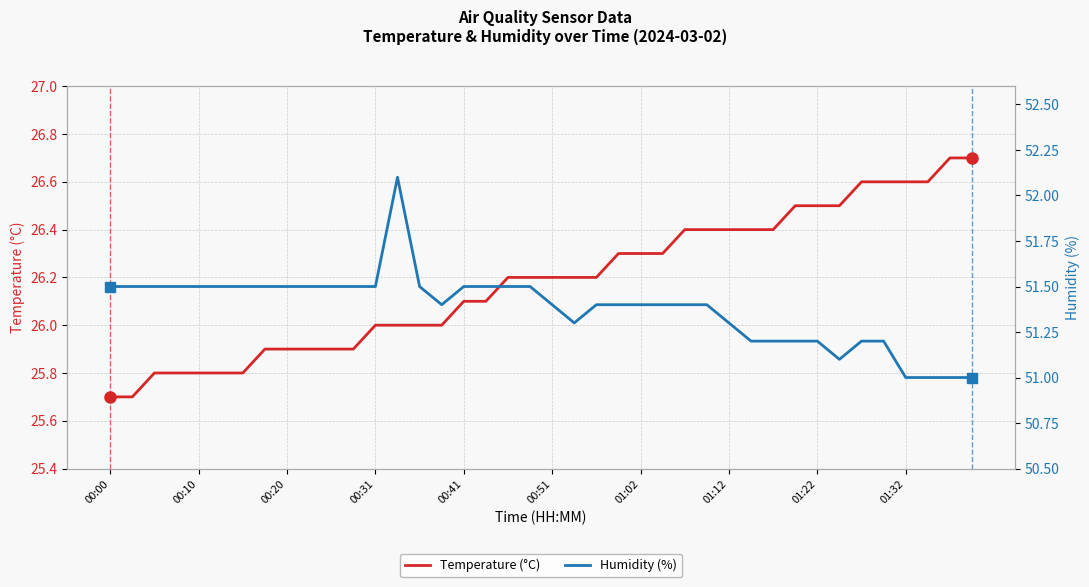

At which category is the sum across all series the highest?

13